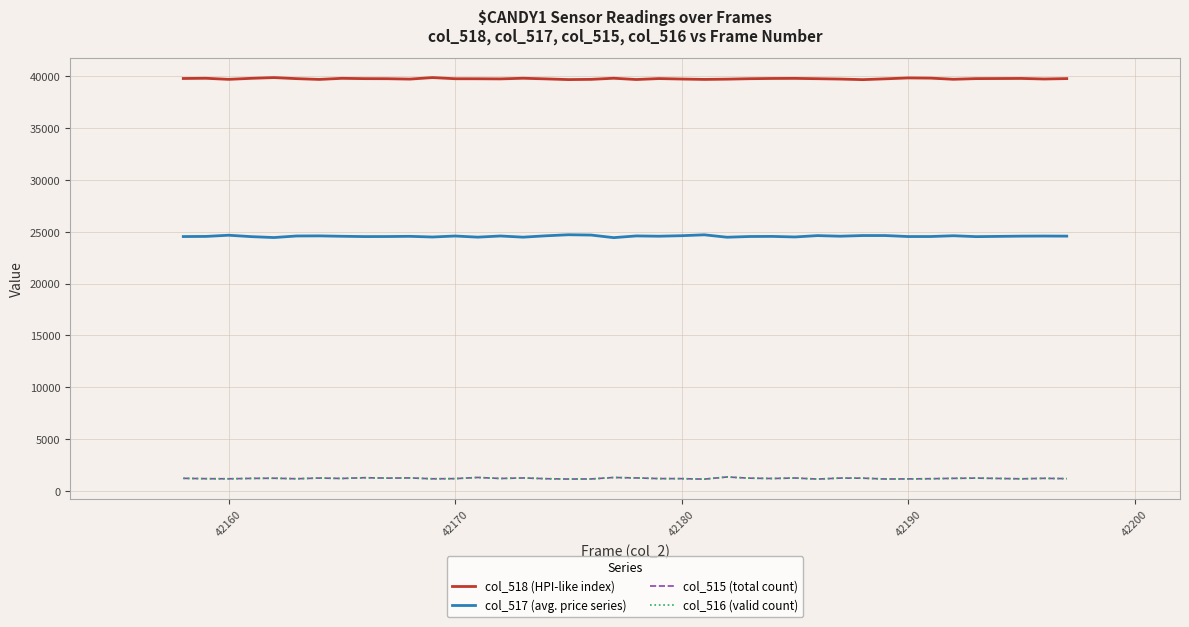

True or false: col_518 (HPI-like index) and col_515 (total count) intersect in this chart.

False